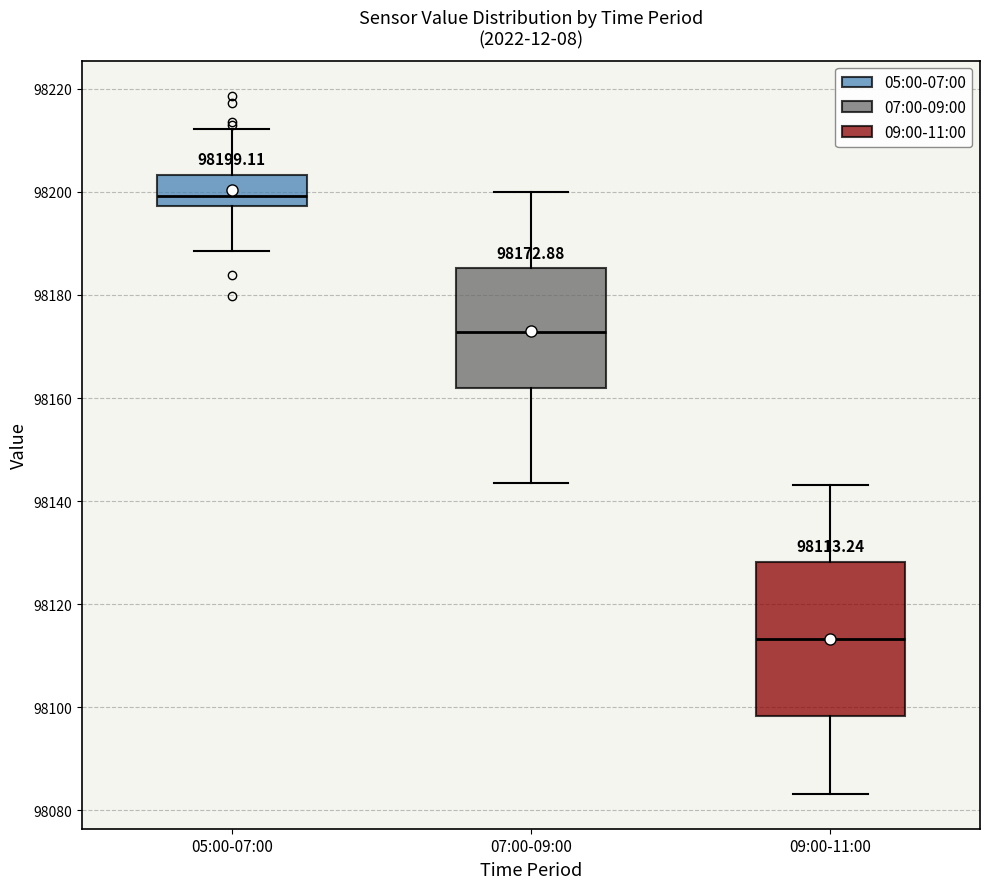

Which box is the tallest, from its lower edge to its upper edge?

09:00-11:00